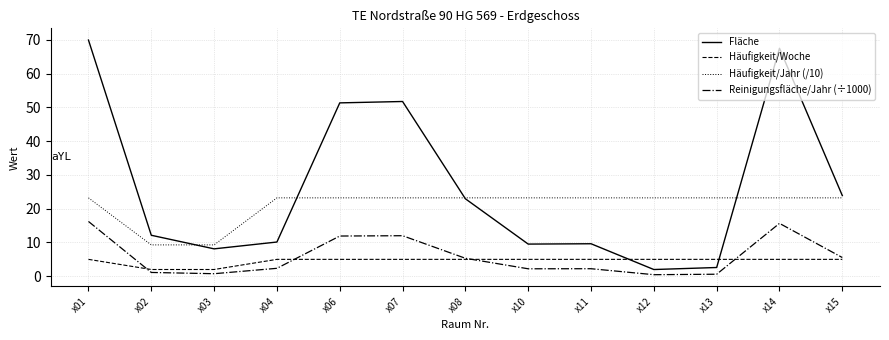

Is it true that Fläche equals 4.9 at x04?

False